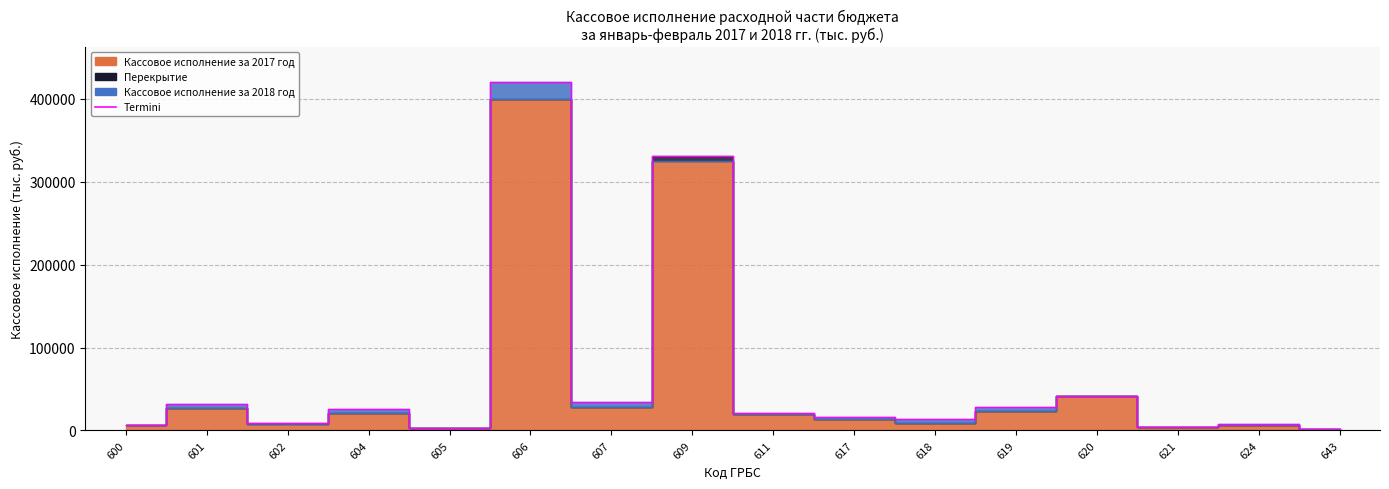

What is the change in value from 604 to 620?

+15627